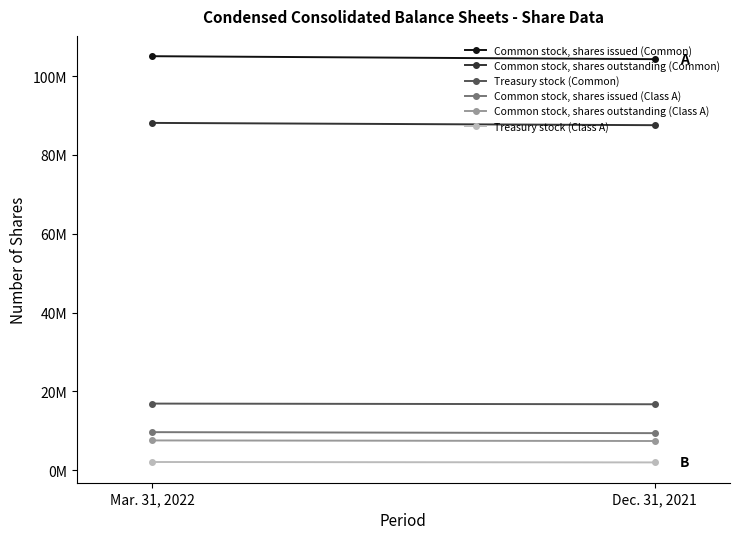

Reading left to right, transcribe all the data shown in this chart.

Common stock, shares issued (Common): 105036512	104286324
Common stock, shares outstanding (Common): 88117327	87539056
Treasury stock (Common): 16919185	16747268
Common stock, shares issued (Class A): 9675139	9424691
Common stock, shares outstanding (Class A): 7573222	7426512
Treasury stock (Class A): 2101917	1998179